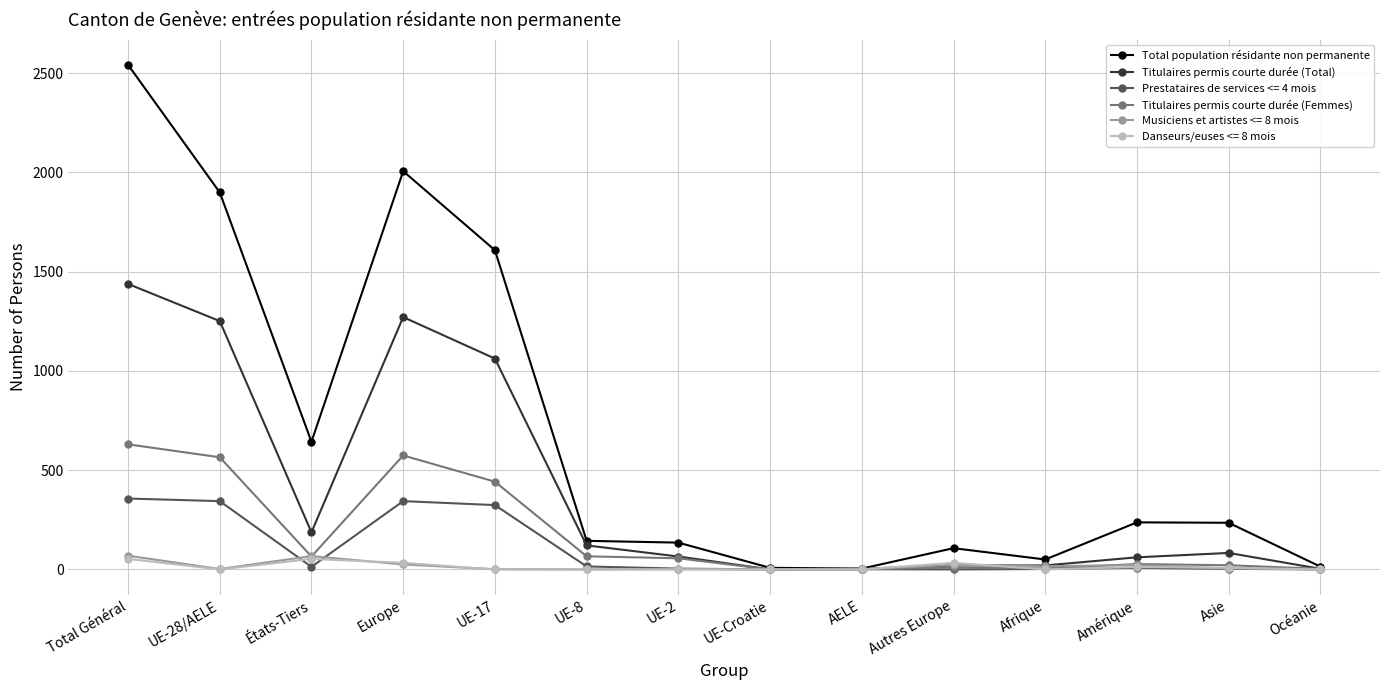

What position from the left is AELE?

9